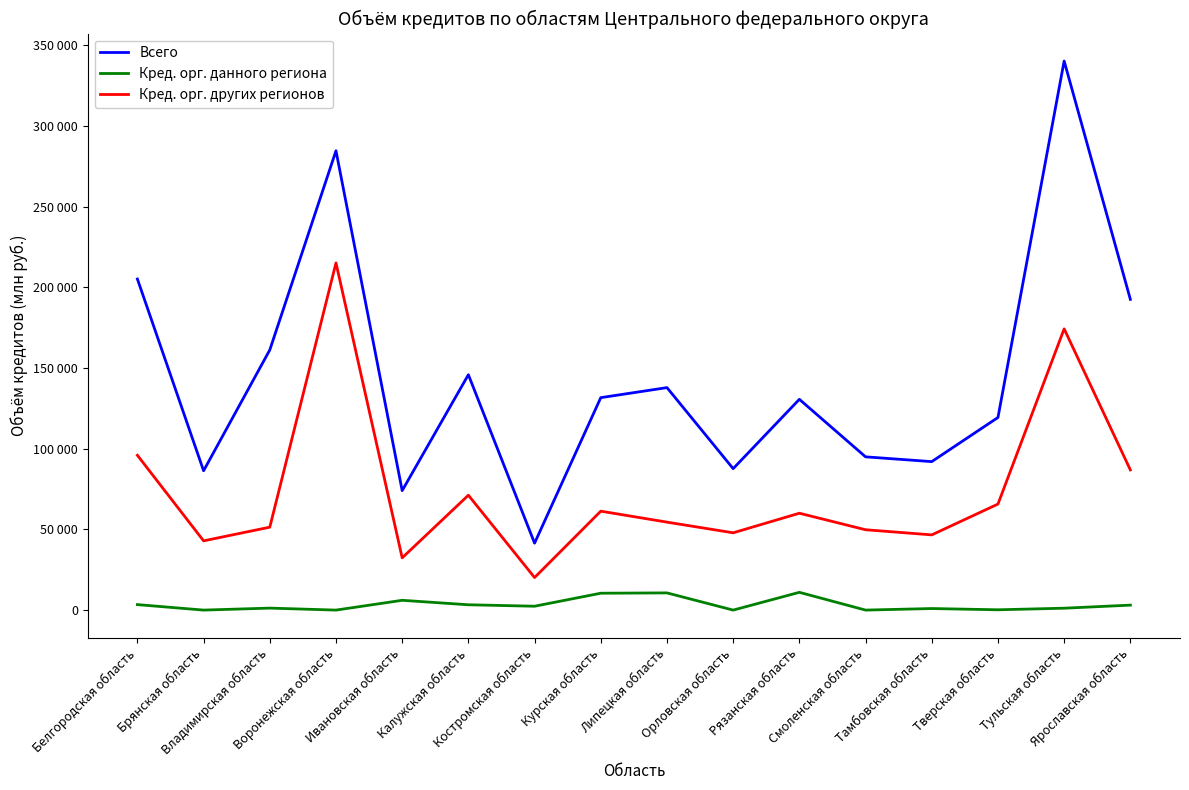

What are all the series names shown in the legend?

Всего, Кред. орг. данного региона, Кред. орг. других регионов